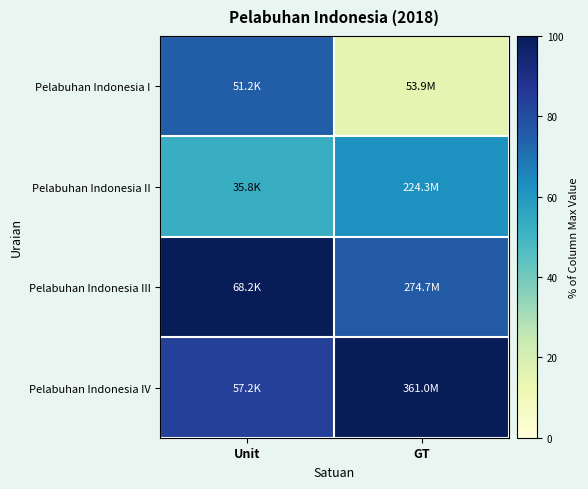

At Unit, list the series in order from smallest to largest.

Pelabuhan Indonesia II, Pelabuhan Indonesia I, Pelabuhan Indonesia IV, Pelabuhan Indonesia III